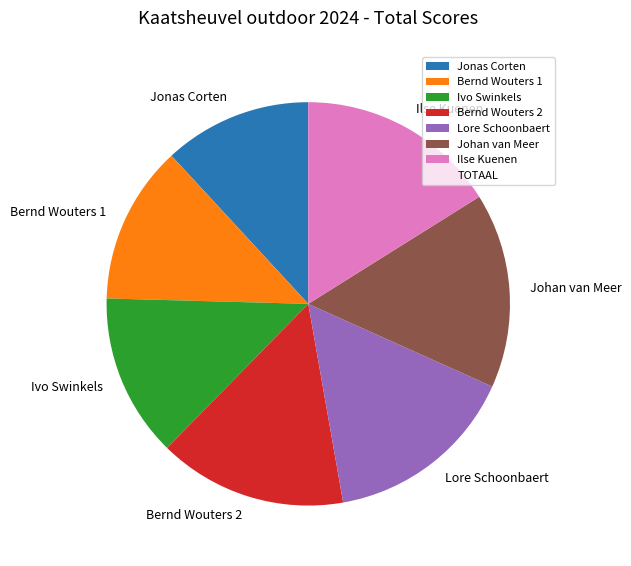

How many slices are in this pie chart?

7